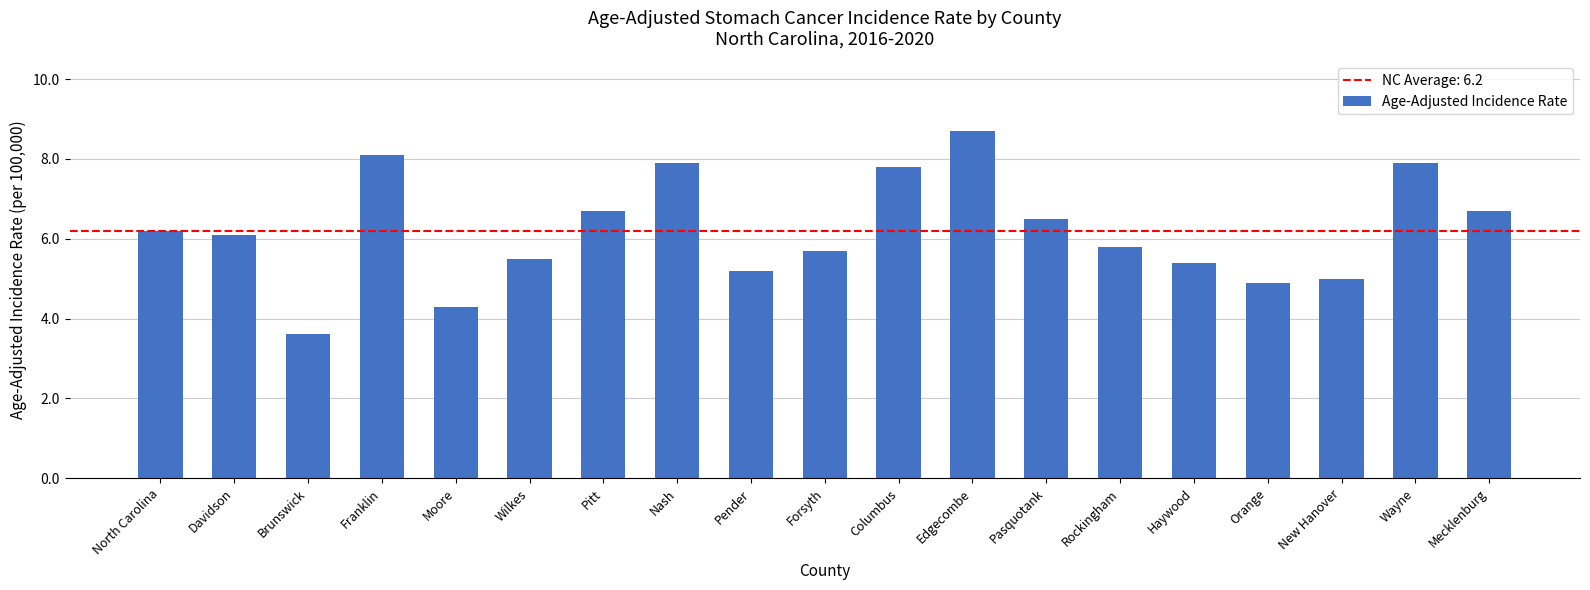

Reading left to right, extract all data points from this chart.

6.2	6.1	3.6	8.1	4.3	5.5	6.7	7.9	5.2	5.7	7.8	8.7	6.5	5.8	5.4	4.9	5.0	7.9	6.7